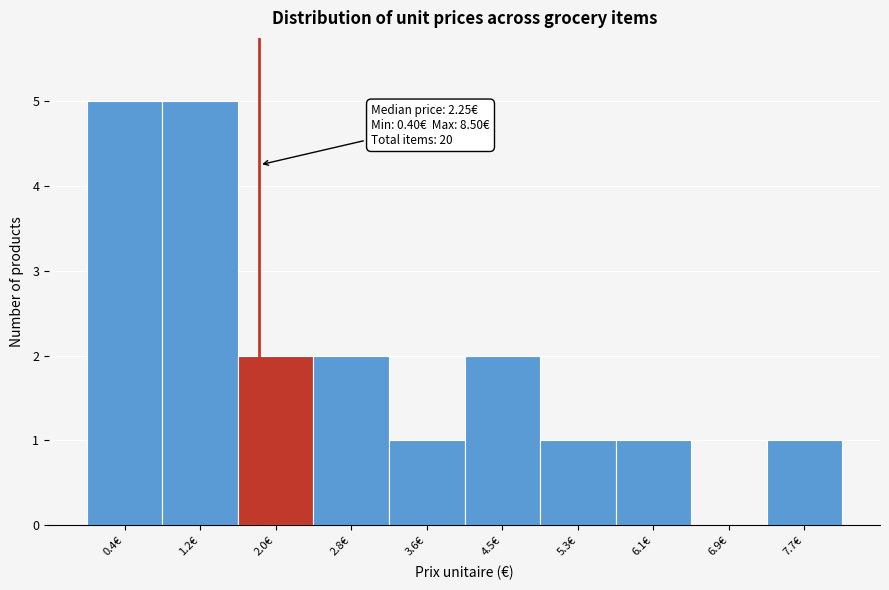

Reading right to left, extract all data points from this chart.

7.7€=1	6.9€=0	6.1€=1	5.3€=1	4.5€=2	3.6€=1	2.8€=2	2.0€=2	1.2€=5	0.4€=5